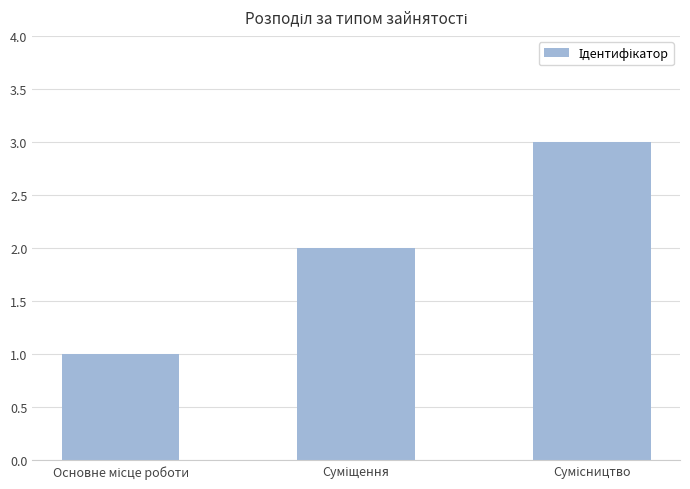

What is the maximum value shown in the chart?

3